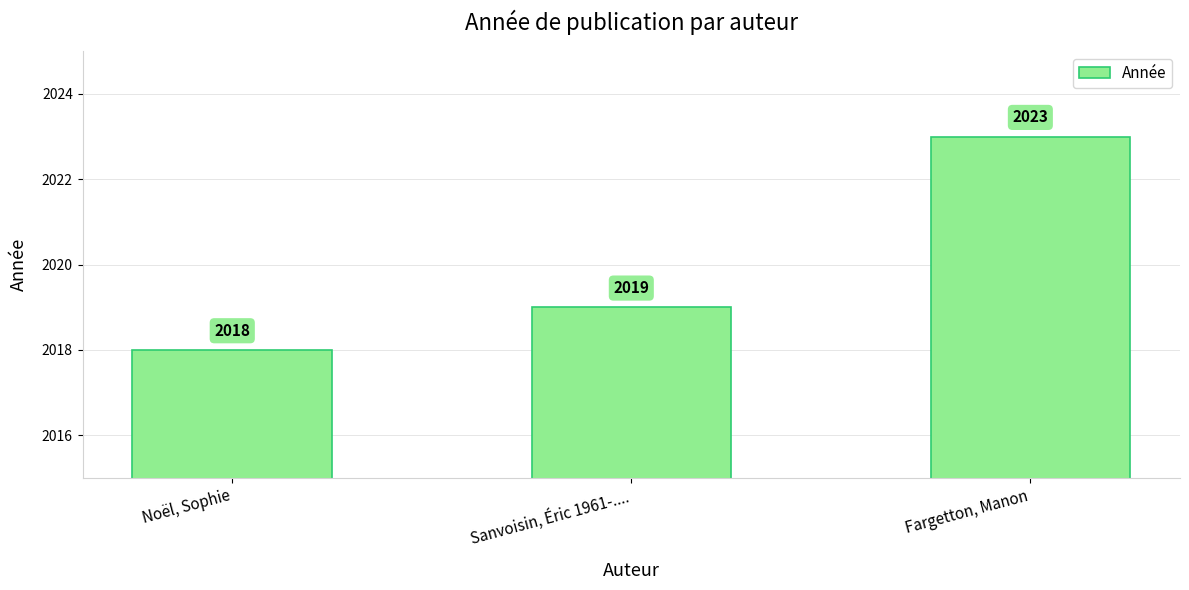

What is the difference between the values at Fargetton, Manon and Sanvoisin, Éric 1961-....?

4